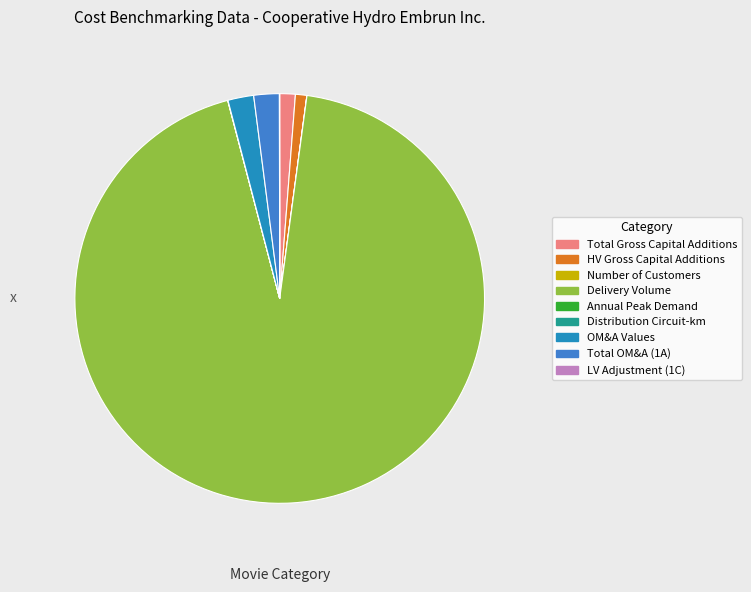

Does OM&A Values represent more than half of the total?

No